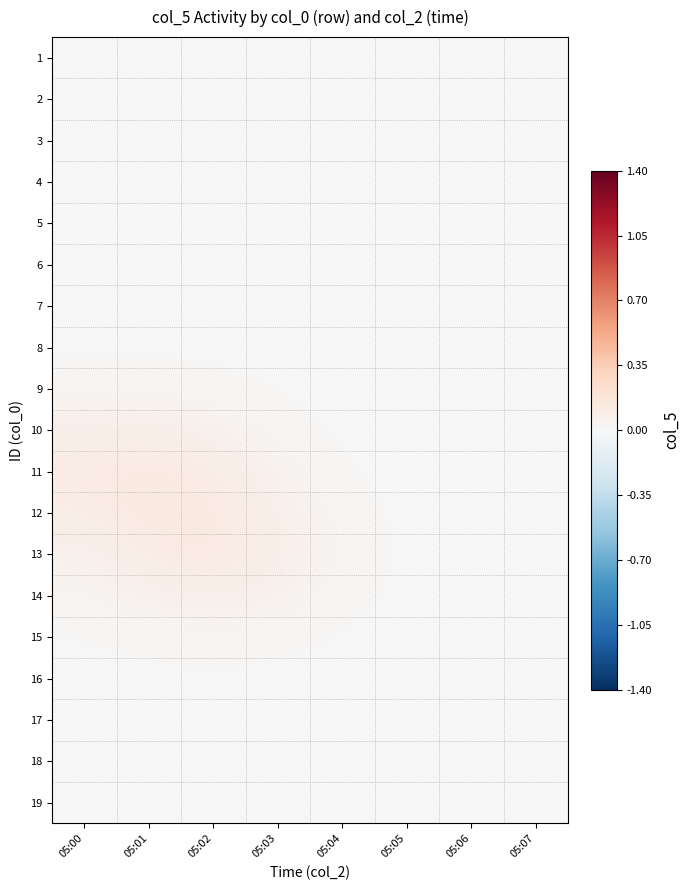

Which series has the largest total across all categories?

12